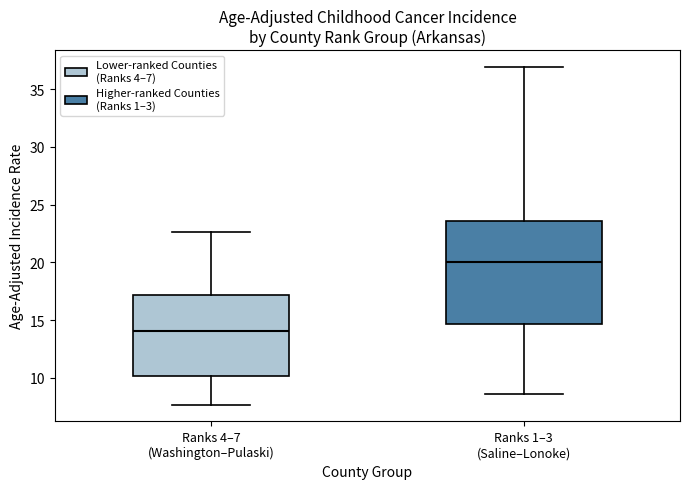

Comparing the boxes themselves (not the whiskers), which one is the tallest?

Ranks 1–3 (Saline–Lonoke)